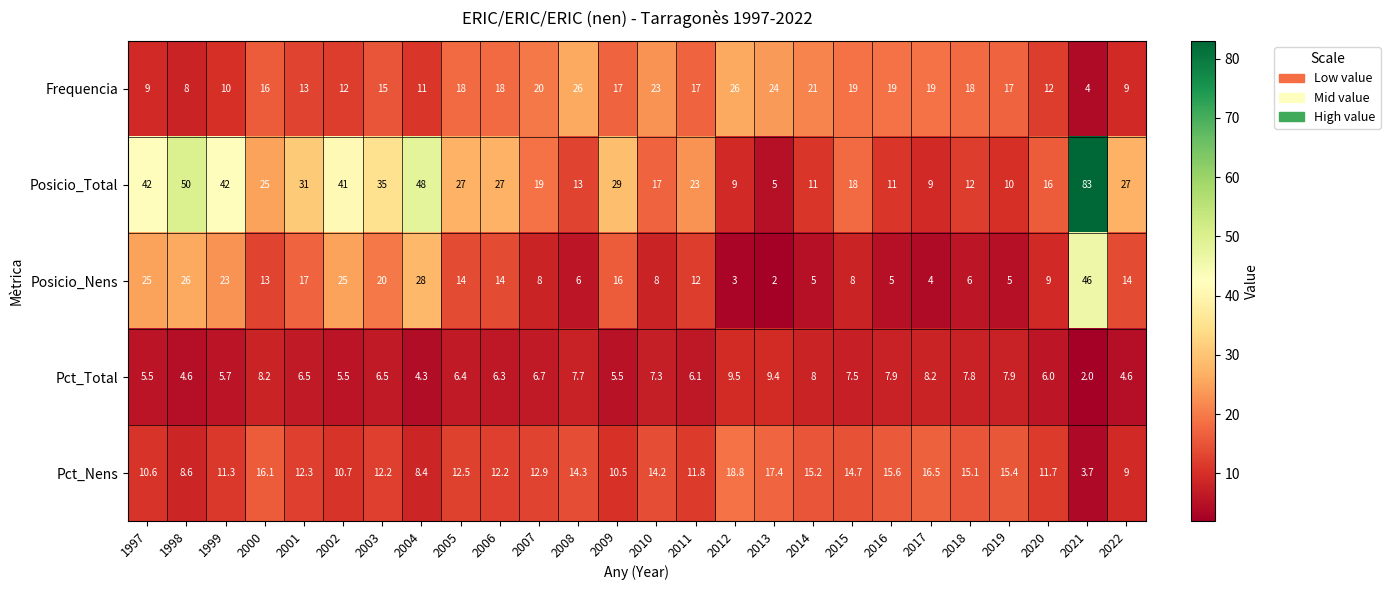

The Posicio_Total series shows 16.3 at 2014. True or false?

False